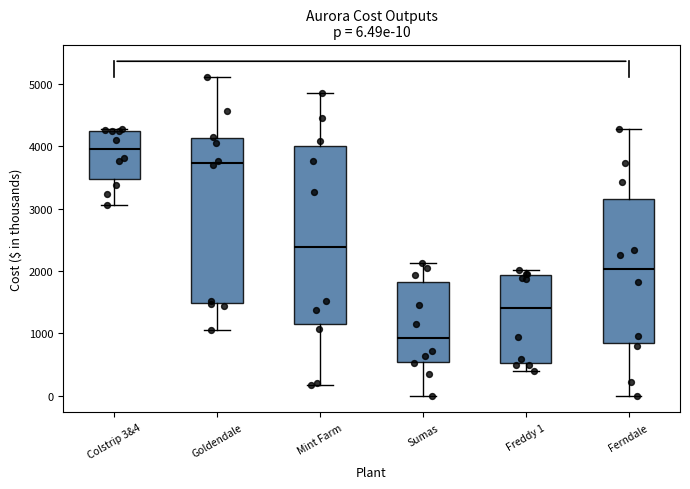

Which box is the tallest, from its lower edge to its upper edge?

Mint Farm